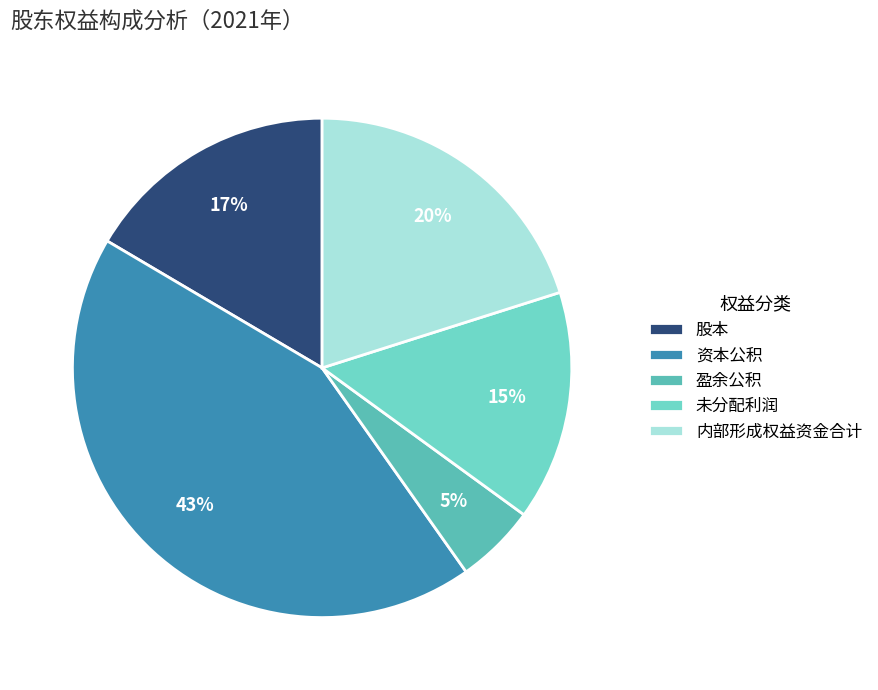

What is the change in value from 股本 to 未分配利润?

-7306.6